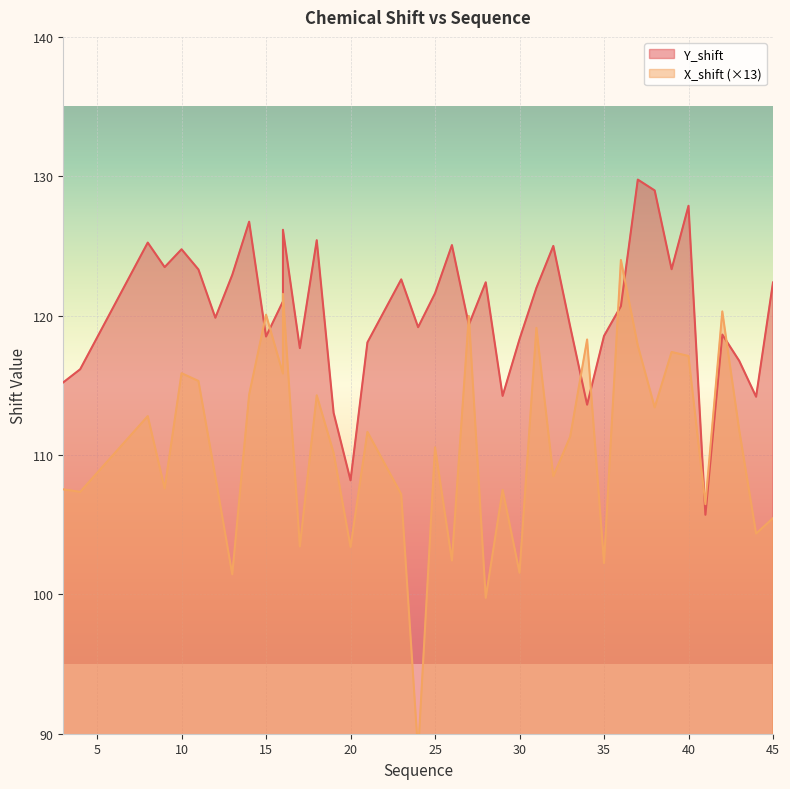

At which category does the chart reach its peak across all series?

37